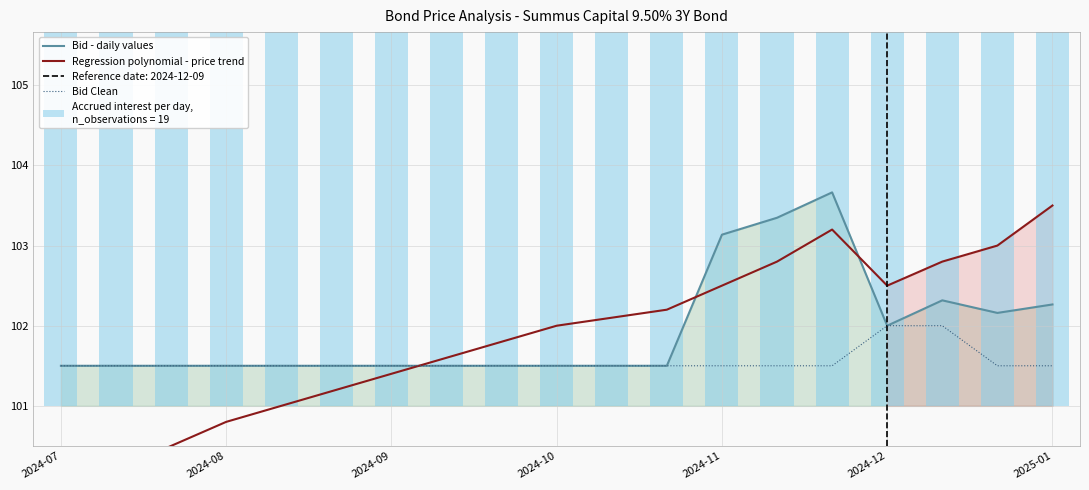

Is it true that Bid - daily values equals 50.9 at 2024-07?

False